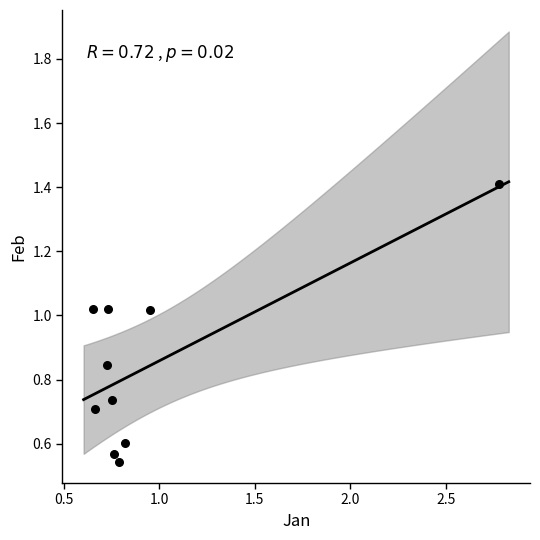

What is the range of Y values (max minus min)?

0.9